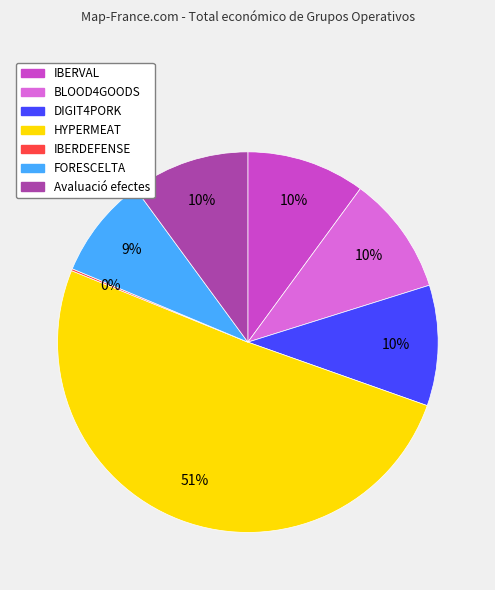

To the nearest percent, what is the difference between the largest and smallest slice percentages?

51%